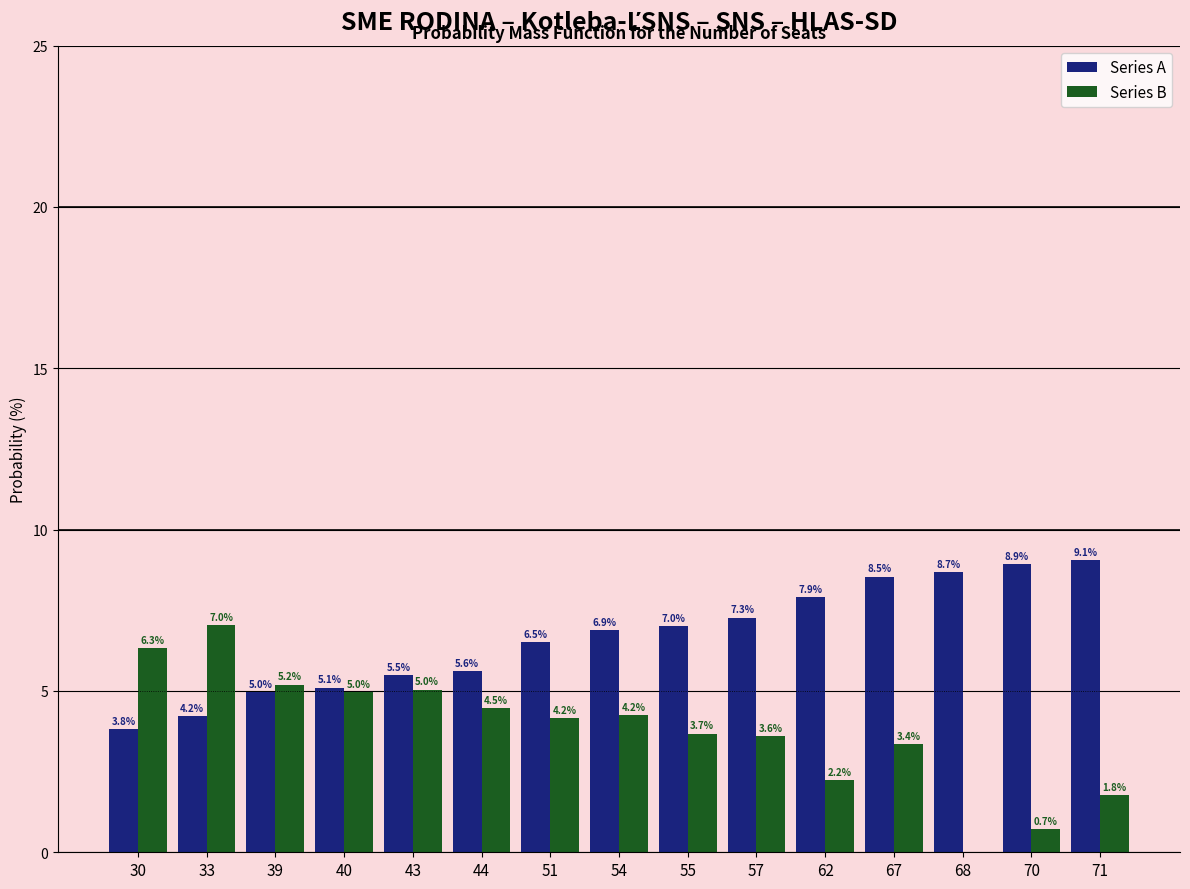

What is the sum of the Series A values at 70 and 44?

14.5